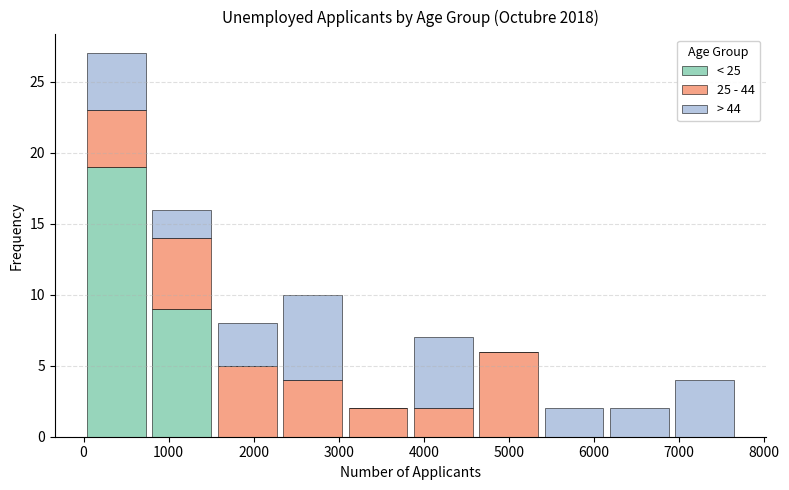

Reading left to right, transcribe this chart: for each stacked bar, give the range it covers on the x-axis and its total height. Neither the bar edges nor the heights are printed on the chart, so give them approximately, as read against the axes.

0 to 800: 27
800 to 1500: 16
1500 to 2300: 8
2300 to 3100: 10
3100 to 3800: 2
3800 to 4600: 7
4600 to 5400: 6
5400 to 6100: 2
6100 to 6900: 2
6900 to 7700: 4